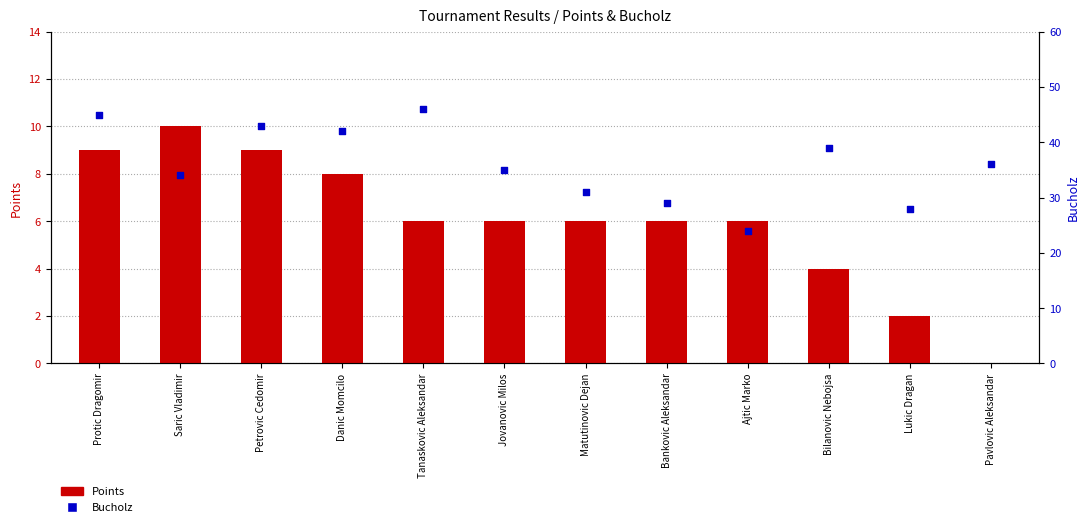

At how many categories does at least one series exceed 6?

12